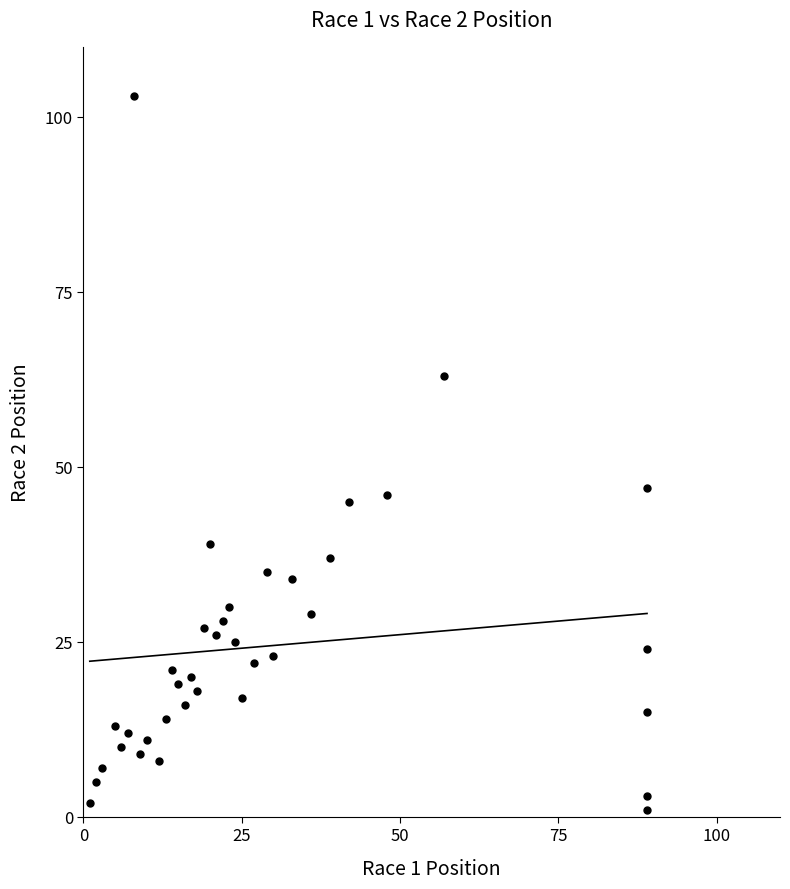

What is the range of Y values (max minus min)?

102